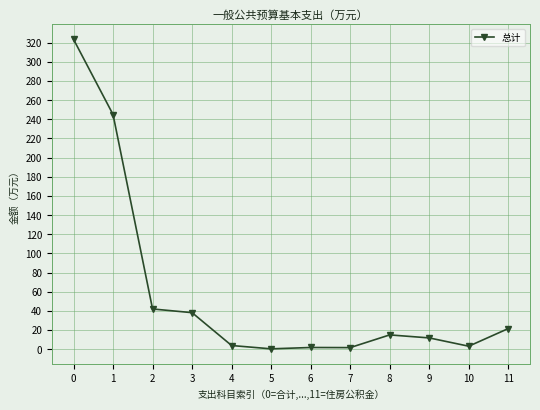

How many values are below 14?

6